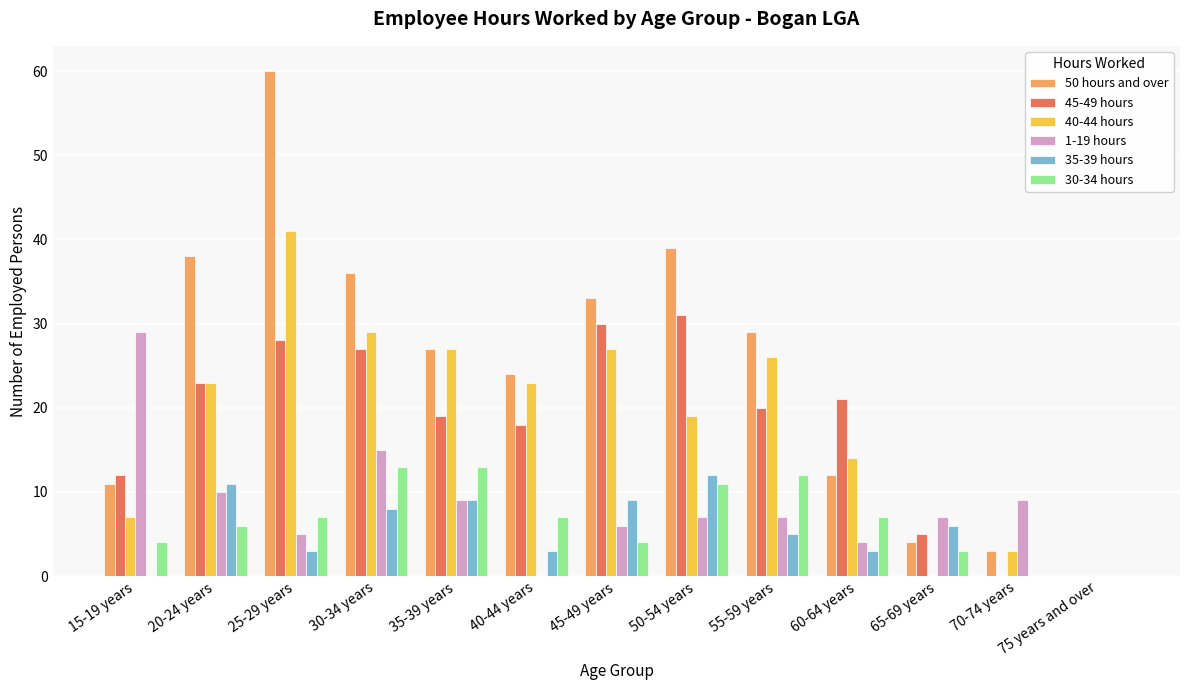

What is the greatest value displayed?

60